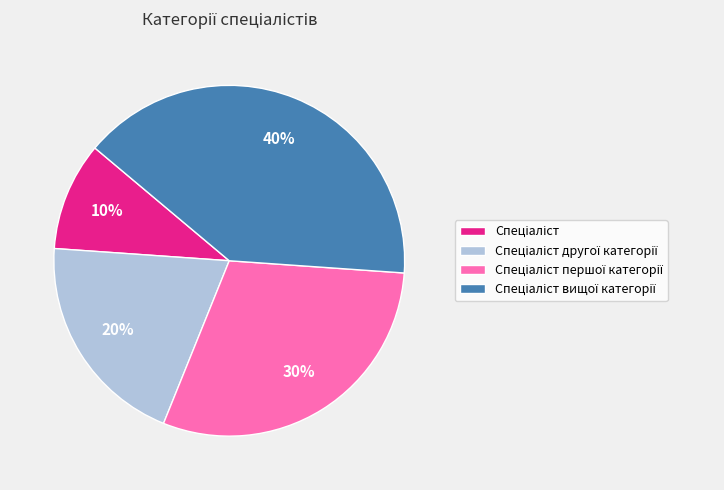

Is there any slice that represents more than half of the pie?

No